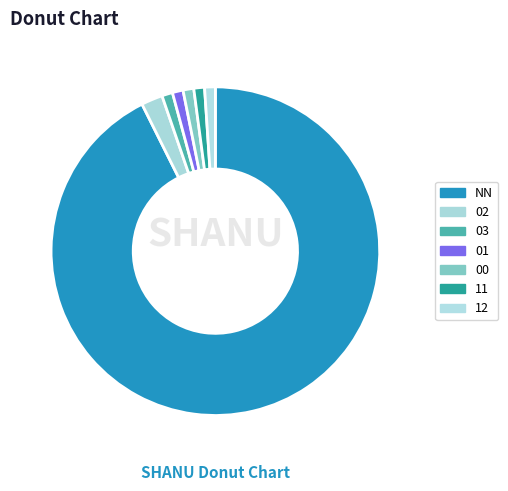

Does 12 account for over 50% of the chart?

No